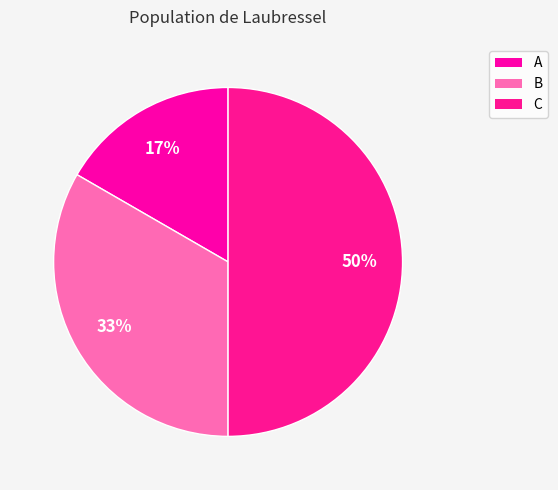

Which slice is the largest?

C